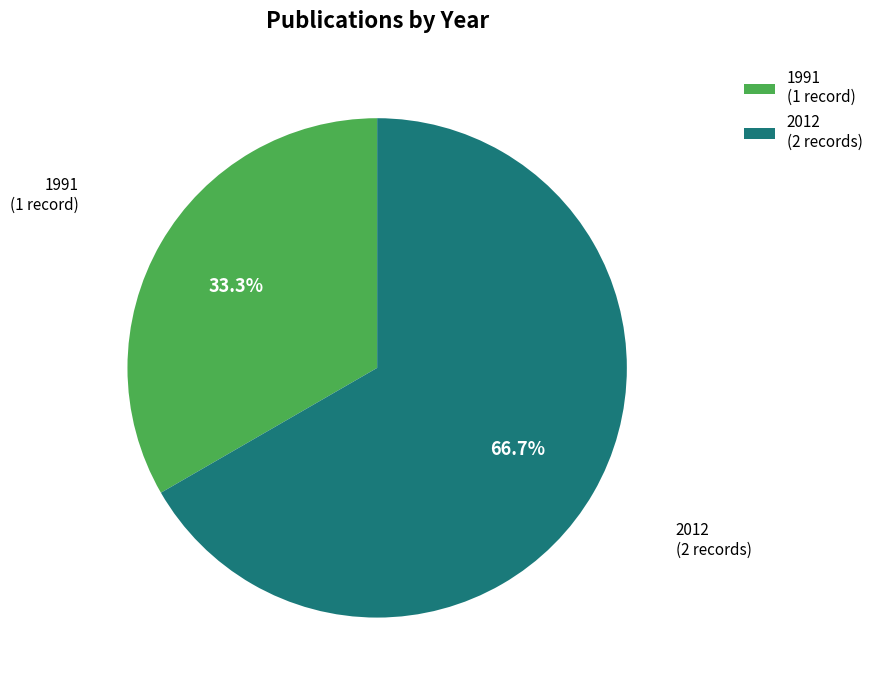

Which slice is the smallest?

1991